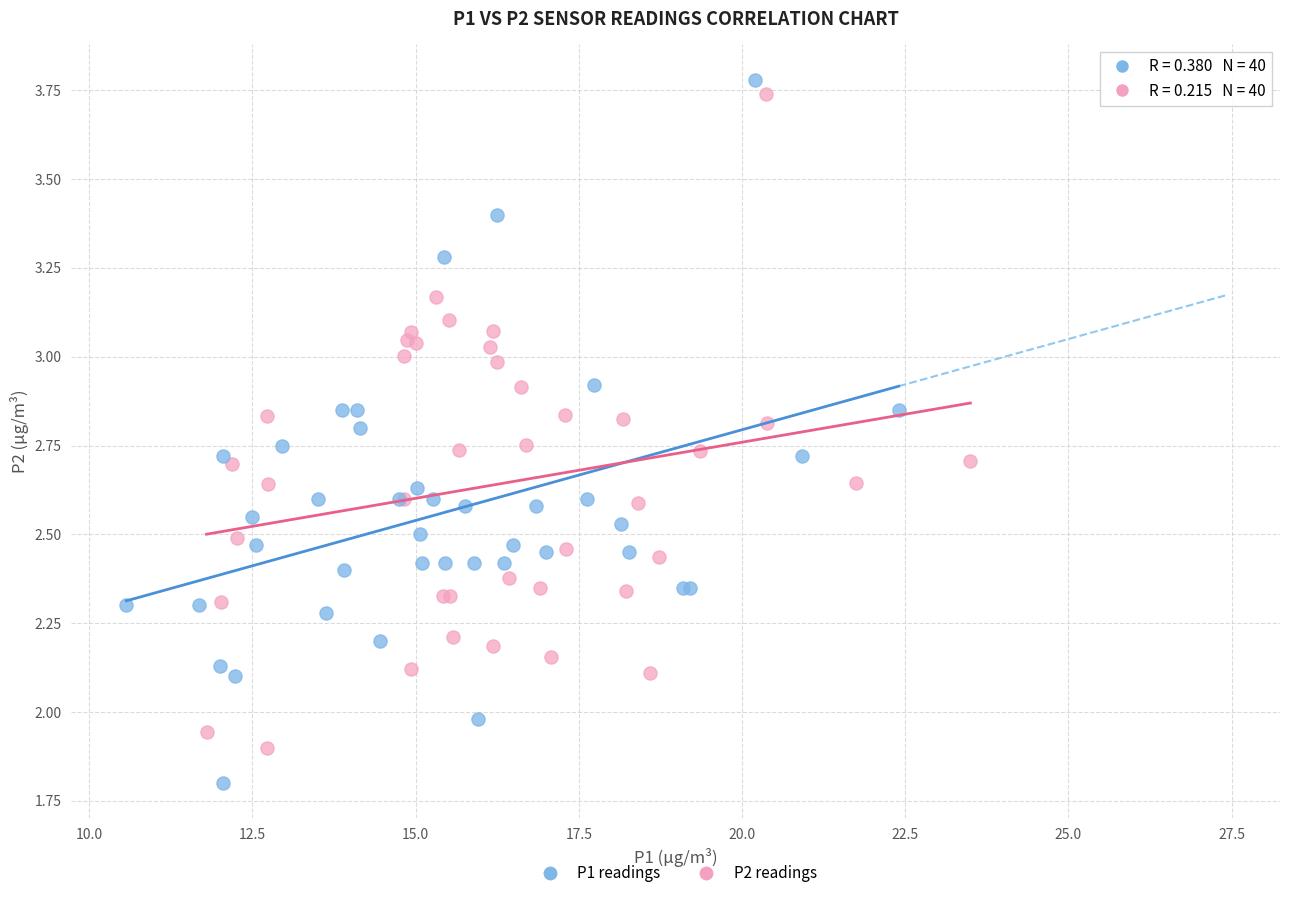

Which series contains the highest Y value?

P1 readings